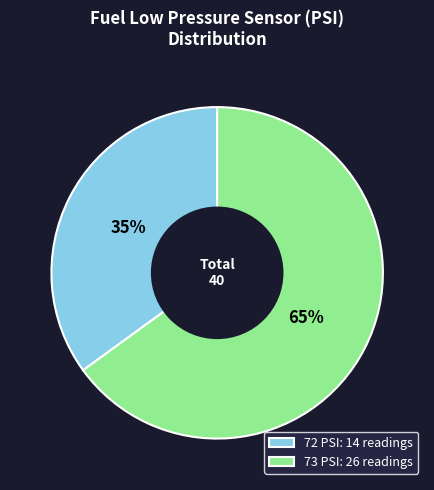

How many slices are in this pie chart?

2